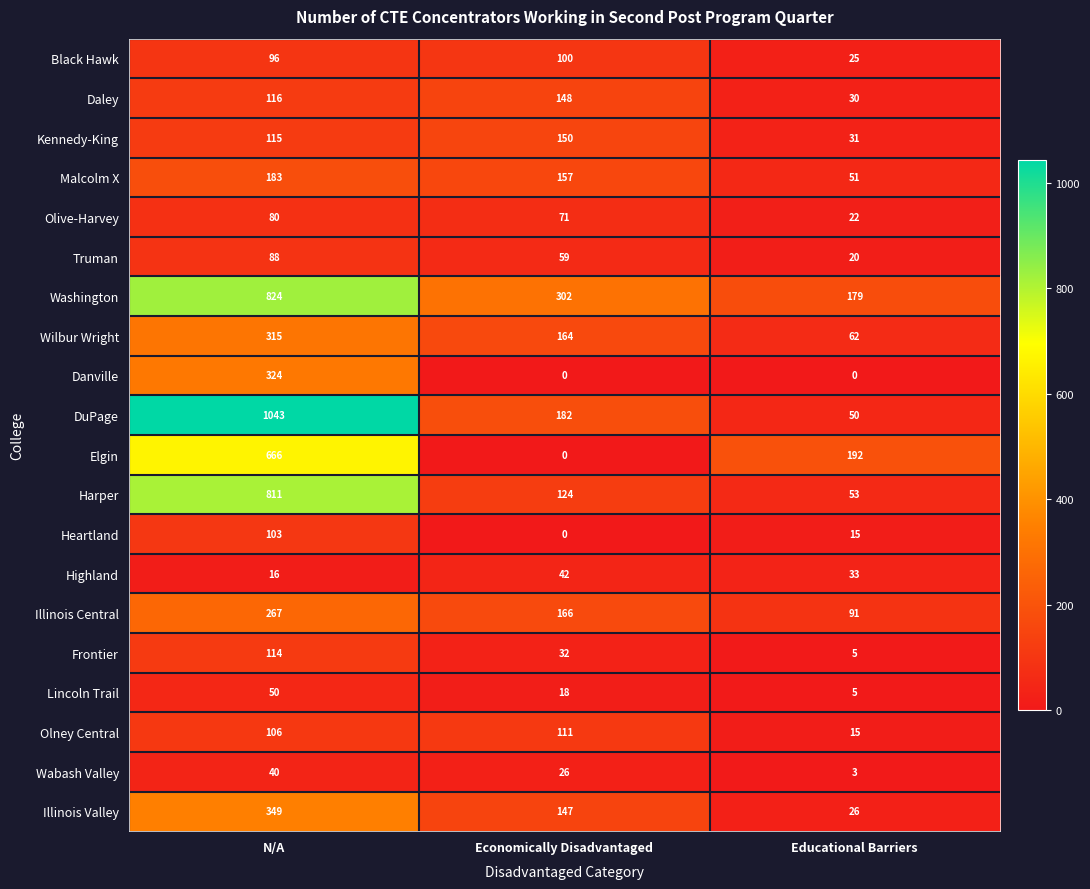

At which category is the sum across all series the highest?

N/A